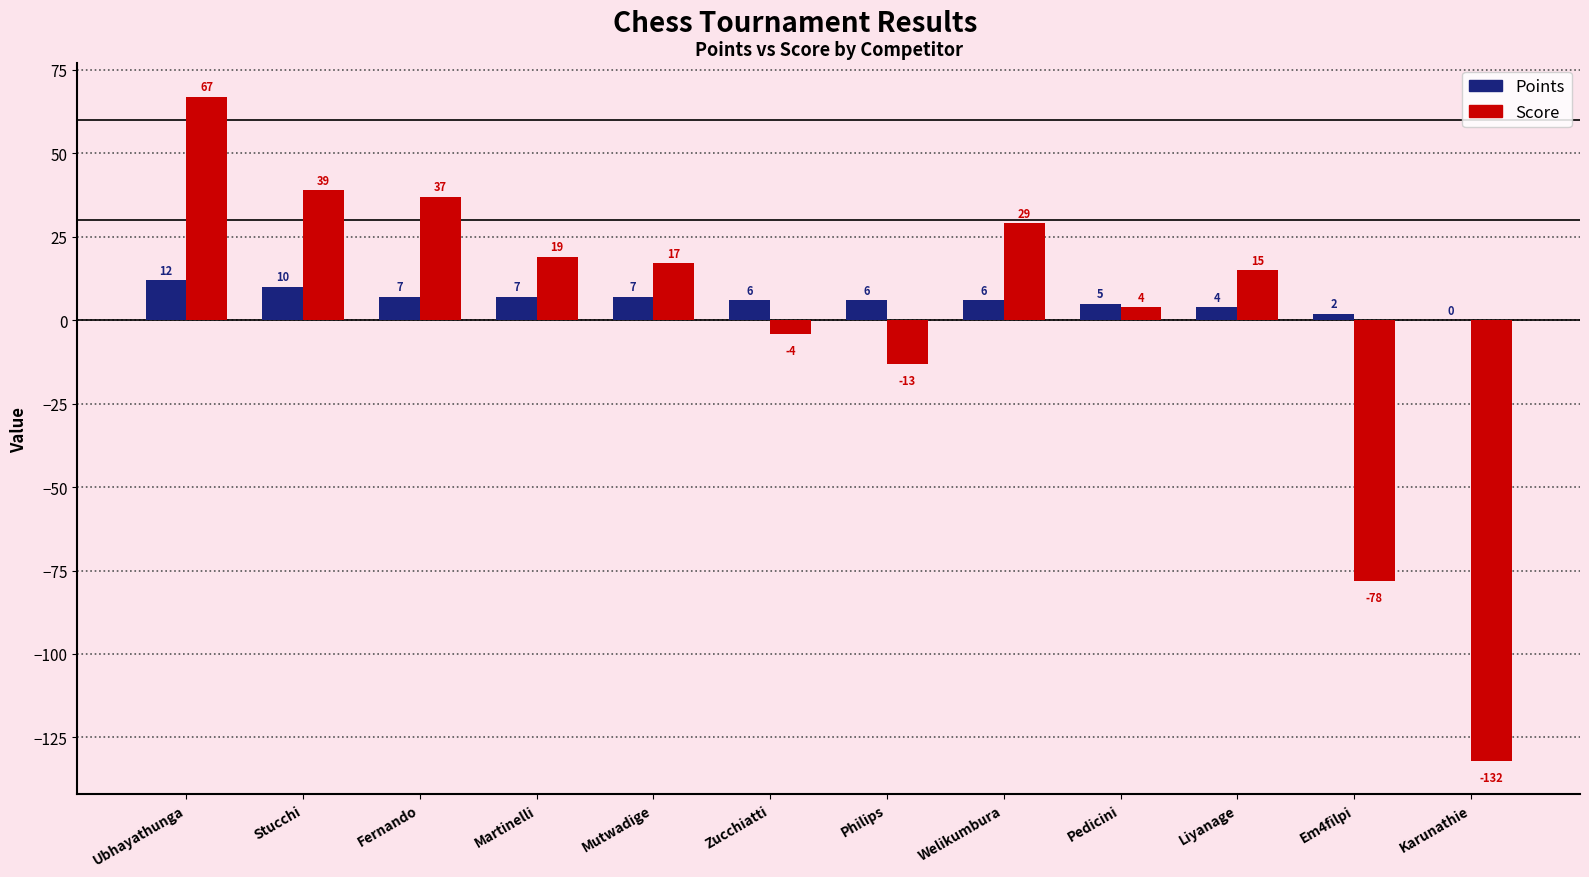

Between Ubhayathunga and Stucchi, which series saw the biggest shift?

Score